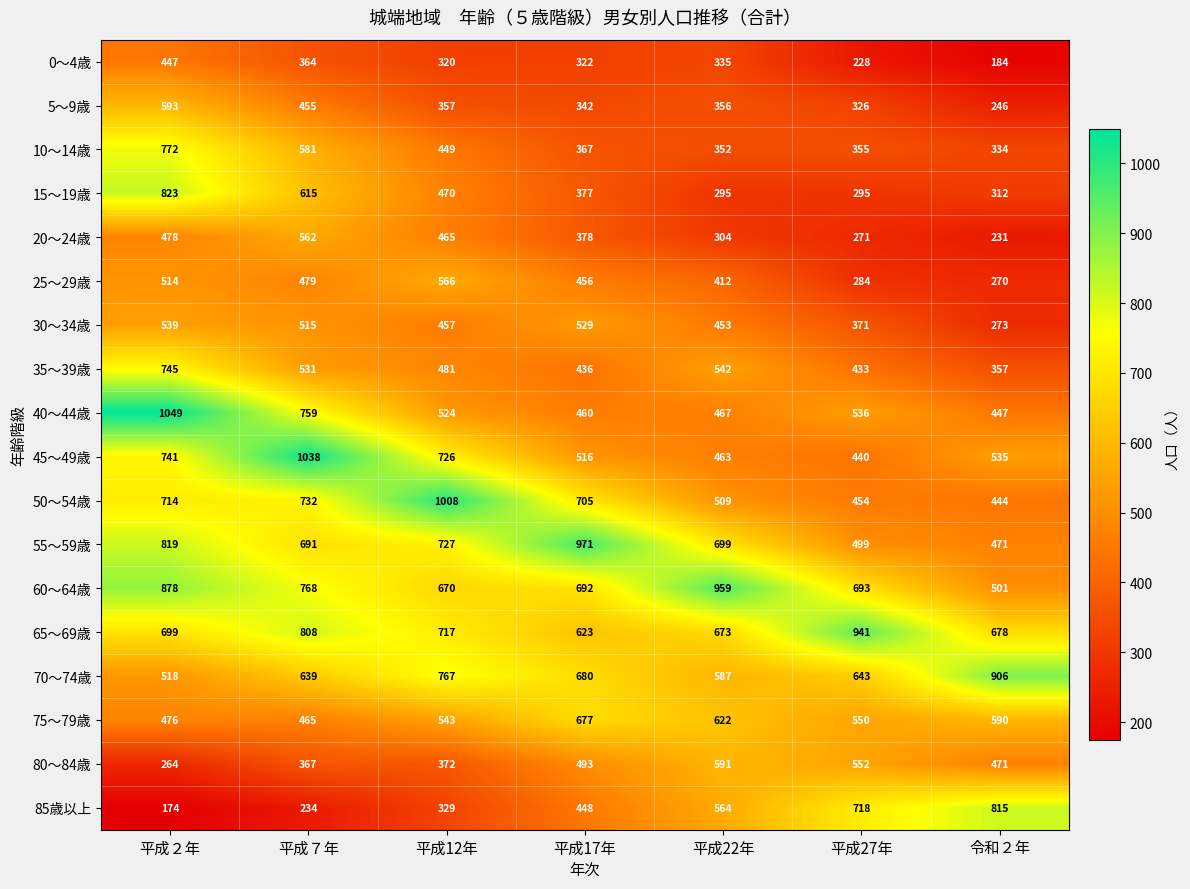

Which series has the largest range (max minus min)?

85歳以上